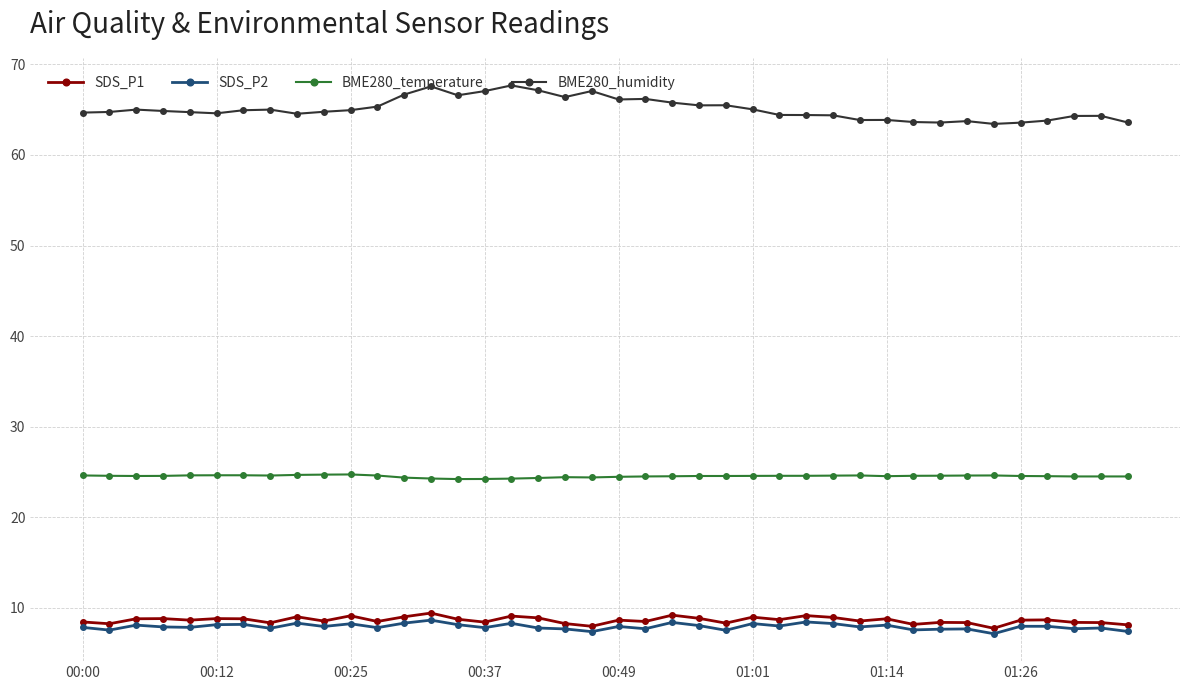

Does the chart have visible grid lines?

Yes